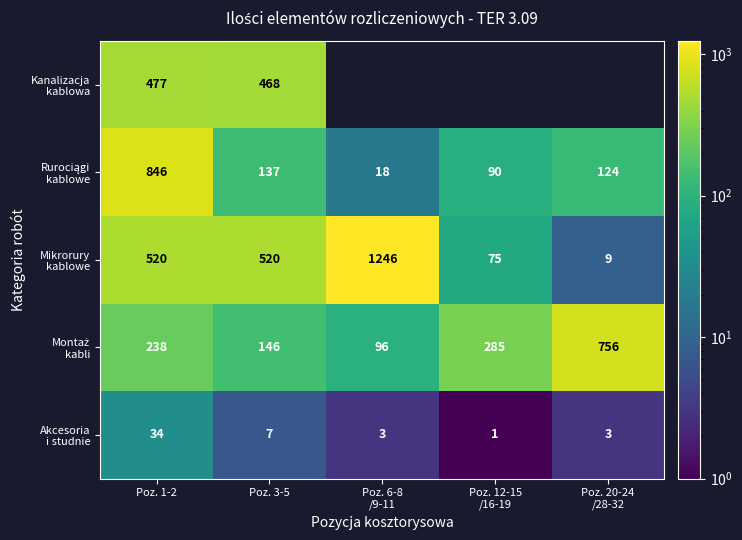

What is the difference between the highest and lowest values at Poz. 1-2?

812